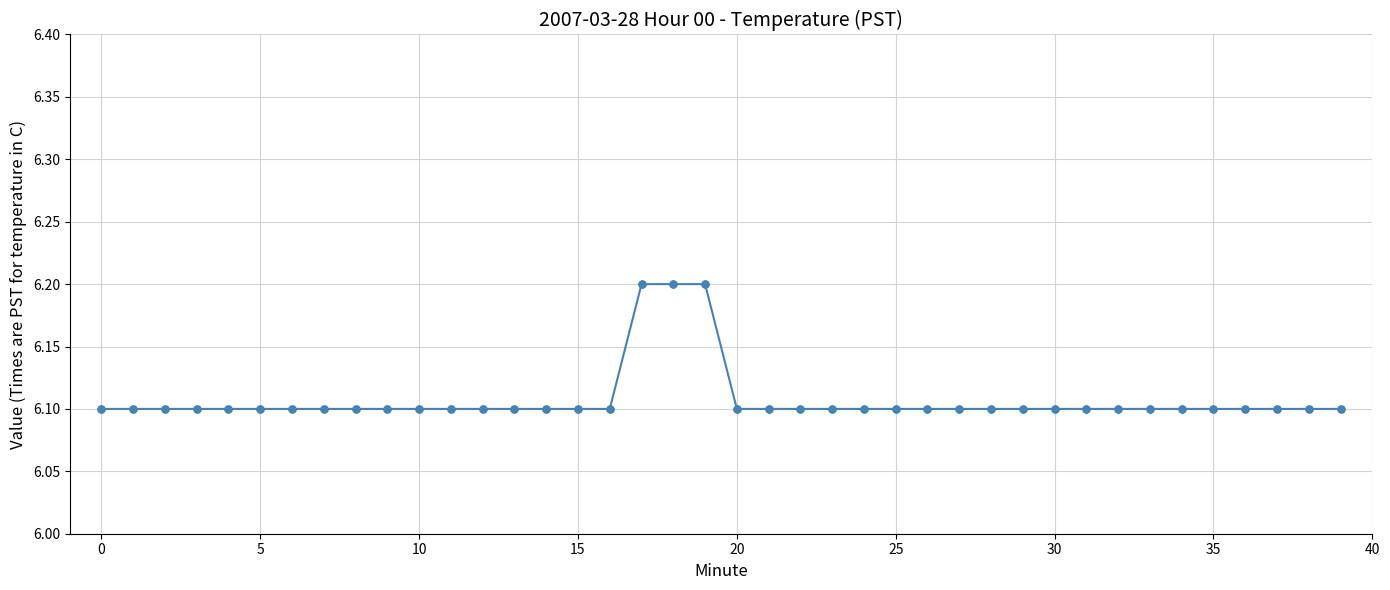

What is the sum of all values?

244.3